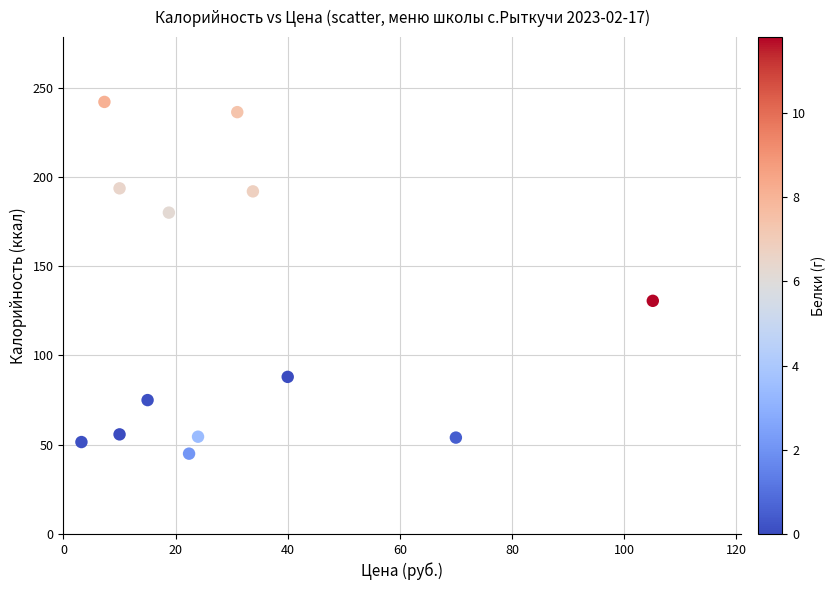

What is the range of X values (max minus min)?

101.9